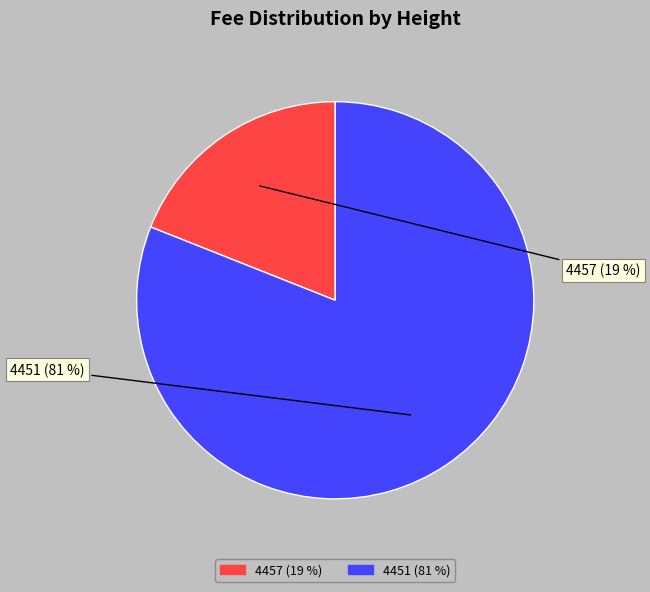

To the nearest percent, what is the average slice percentage?

50%